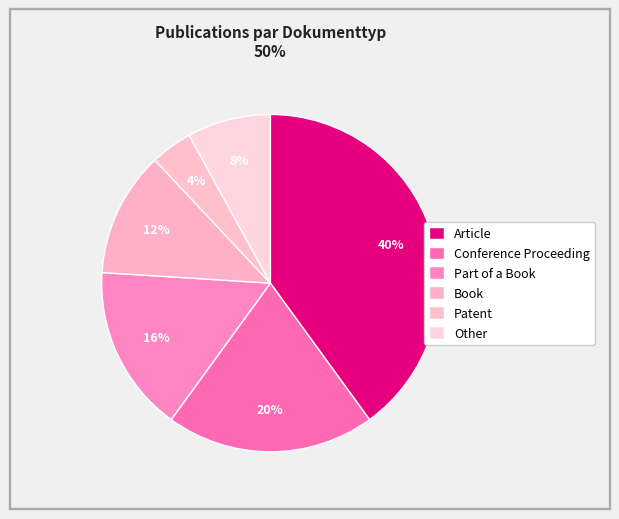

To the nearest percent, what is the difference between the Article and Book slice percentages?

28%